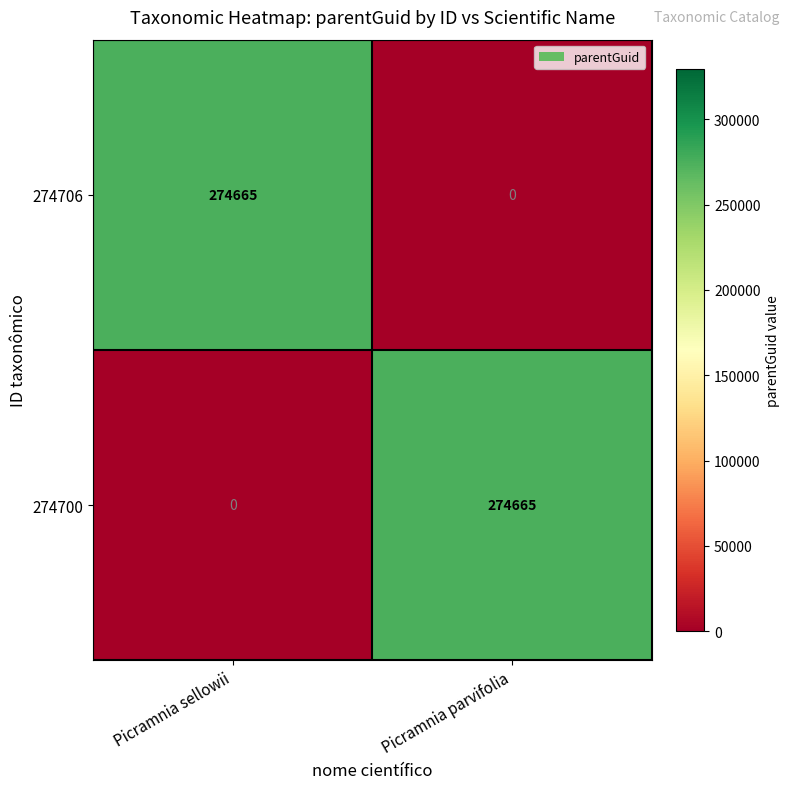

Rank the categories by 274706 value from highest to lowest.

Picramnia sellowii, Picramnia parvifolia